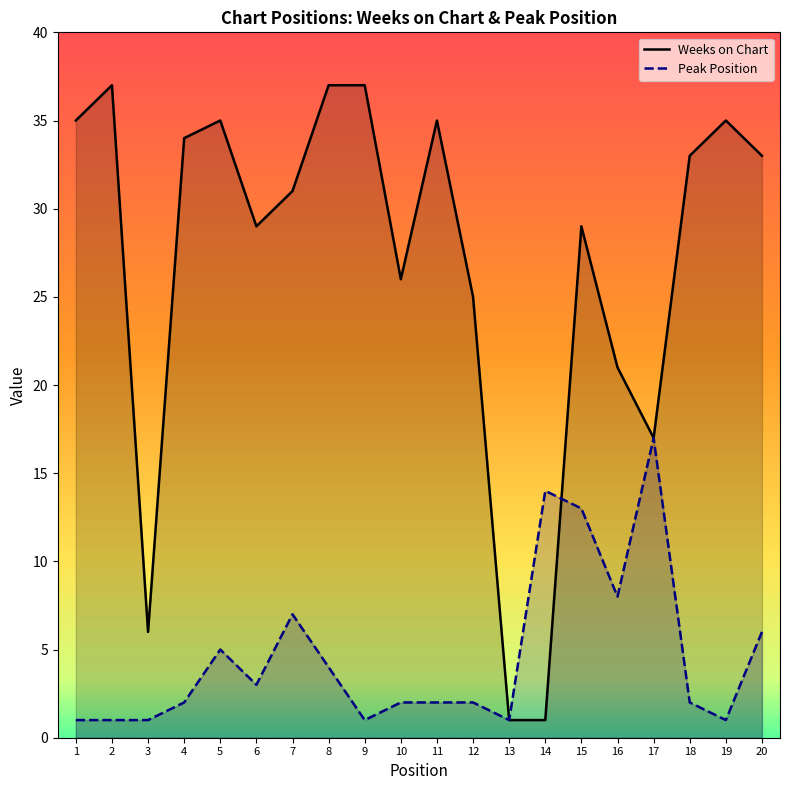

Is it true that Weeks on Chart equals 17 at 9?

False